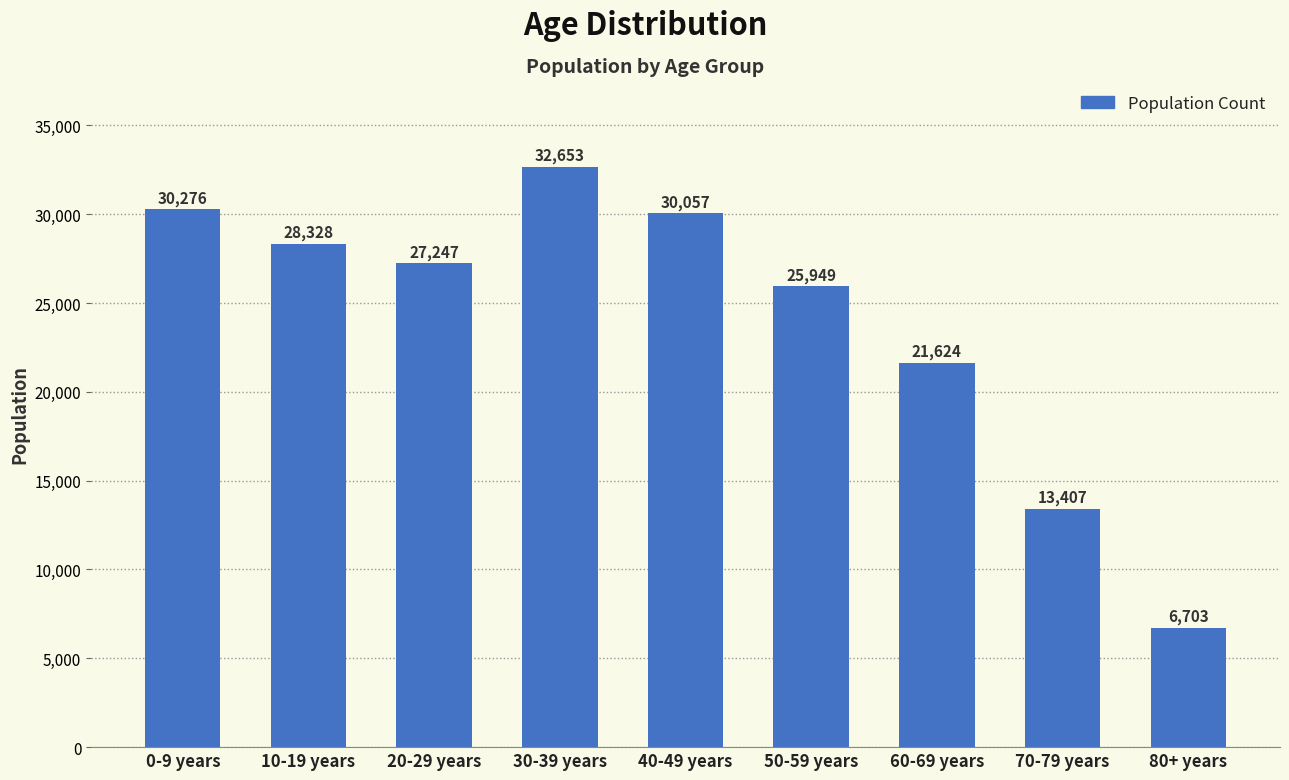

What is the greatest value displayed?

32653